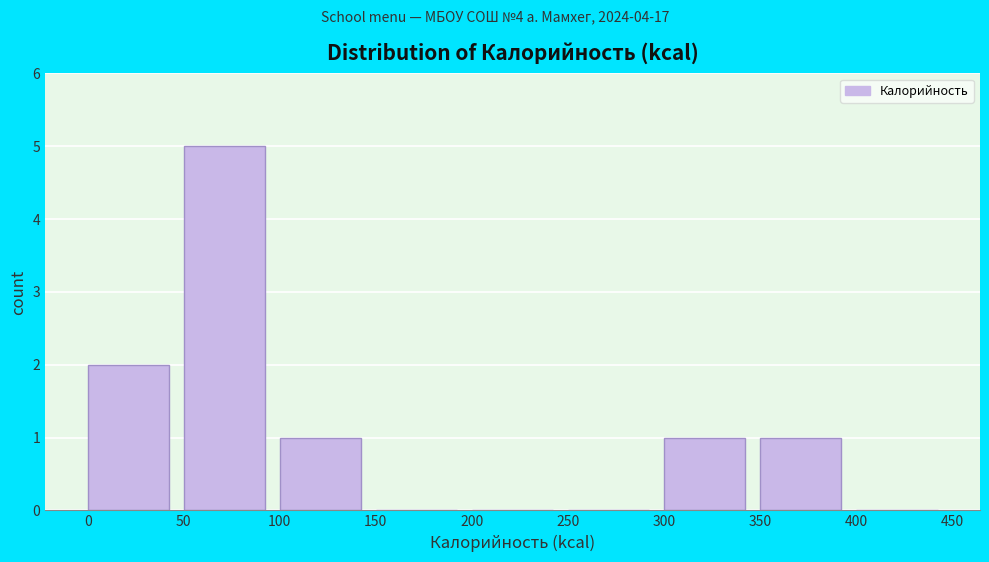

Reading left to right, transcribe this chart: for each bar, give the range it covers on the x-axis and its height. The values are not printed on the chart, so give them approximately, as read against the axis.

0 to 50: 2
50 to 100: 5
100 to 150: 1
150 to 200: 0
200 to 250: 0
250 to 300: 0
300 to 350: 1
350 to 400: 1
400 to 450: 0